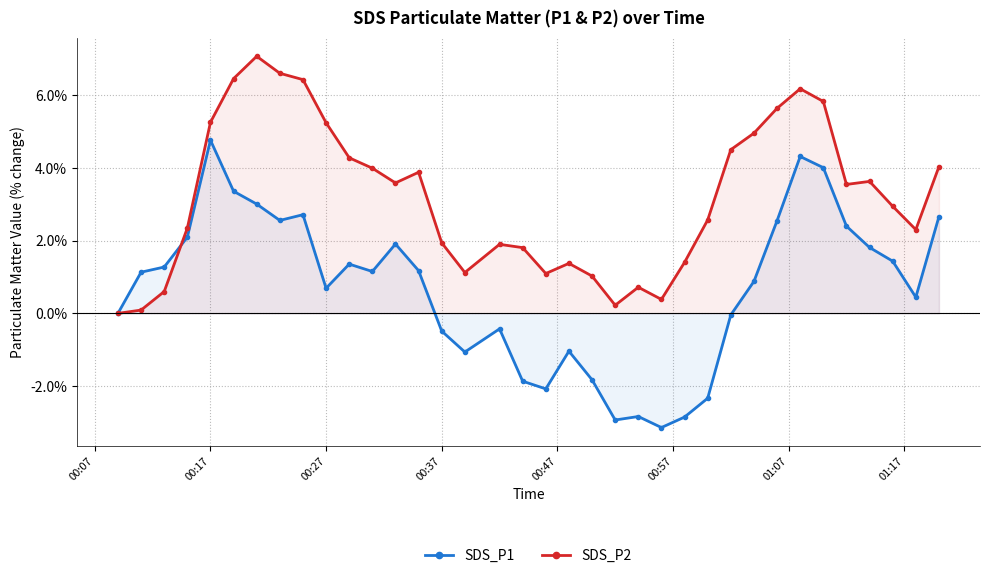

How many intersections are there between SDS_P1 and SDS_P2?

1